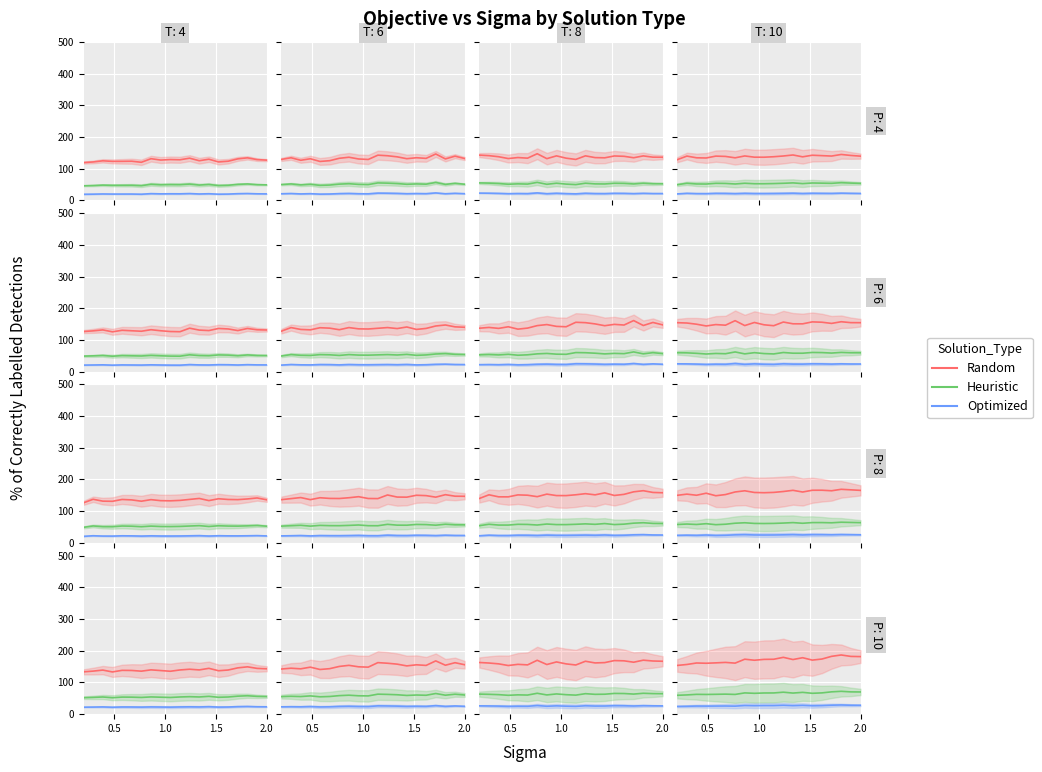

Reading left to right, list all the values displayed in this chart.

Random: 153.2	156.2	160.9	160.1	161.3	162.8	160.5	172.9	169.6	172.3	172.7	178.7	171.8	177.6	170.0	173.4	181.9	186.2	181.7	181.1
Heuristic: 59.0	60.2	62.0	61.7	62.1	62.7	61.8	66.6	65.3	66.3	66.4	68.8	66.0	68.3	65.3	66.6	69.9	71.6	69.8	69.5
Optimized: 23.9	24.3	25.0	24.9	25.0	25.2	24.8	26.8	26.2	26.6	26.6	27.5	26.3	27.2	25.9	26.4	27.8	28.5	27.7	27.5